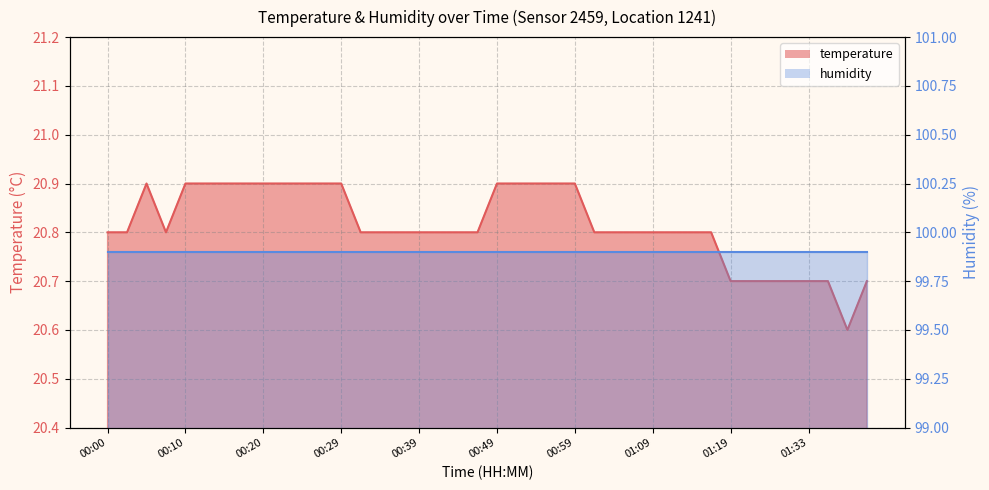

Reading right to left, what are all the values shown in this chart?

20.7	20.6	20.7	20.7	20.7	20.7	20.7	20.7	20.8	20.8	20.8	20.8	20.8	20.8	20.8	20.9	20.9	20.9	20.9	20.9	20.8	20.8	20.8	20.8	20.8	20.8	20.8	20.9	20.9	20.9	20.9	20.9	20.9	20.9	20.9	20.9	20.8	20.9	20.8	20.8